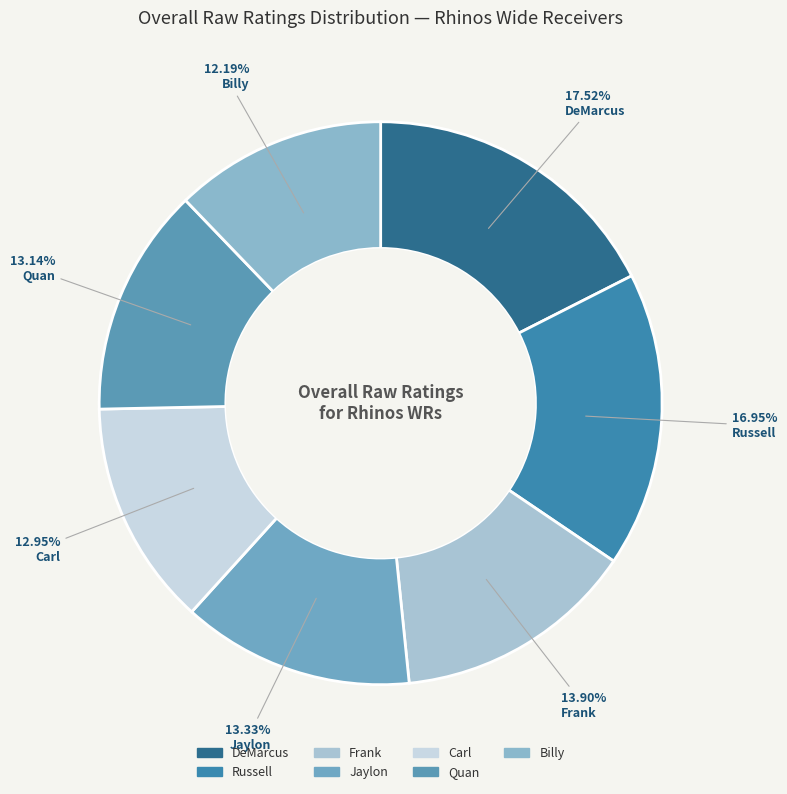

What portion of the pie excludes Quan?

86.9%